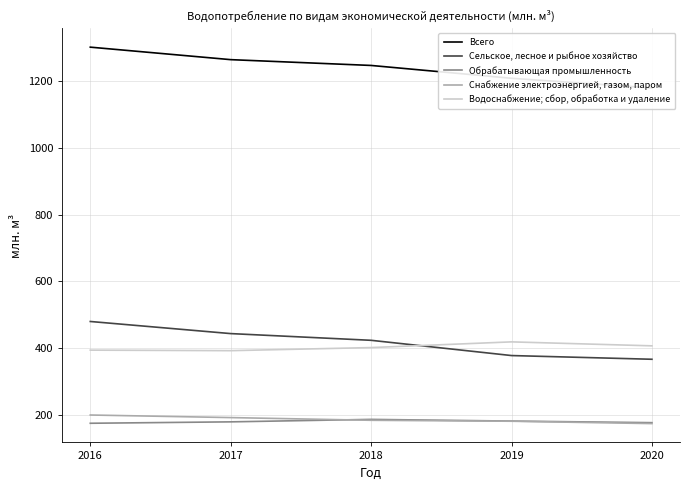

True or false: Всего and Сельское, лесное и рыбное хозяйство intersect in this chart.

False